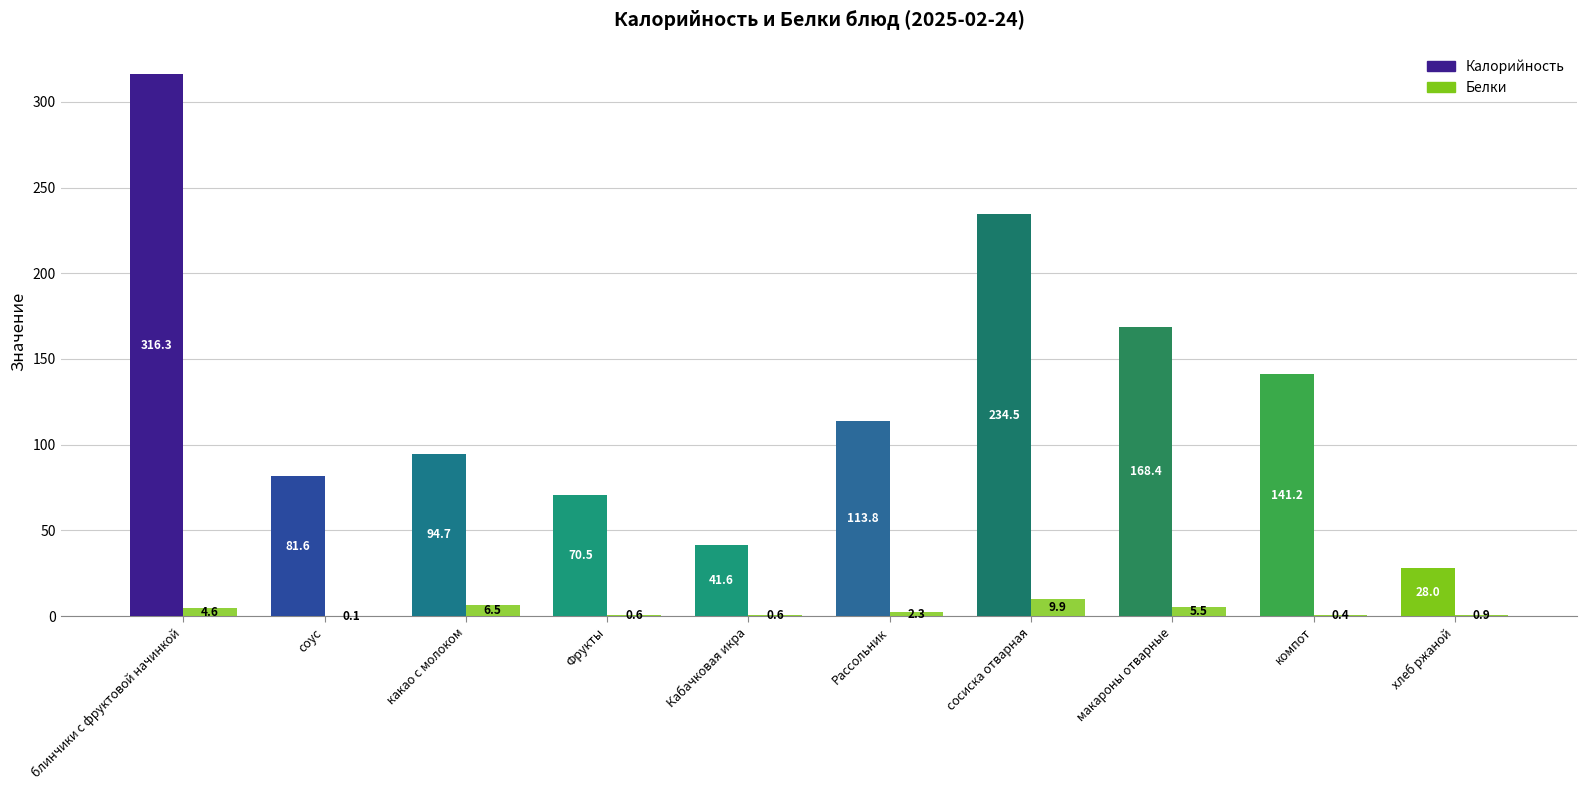

What is the sum of the Калорийность values at компот and Рассольник?

255.0